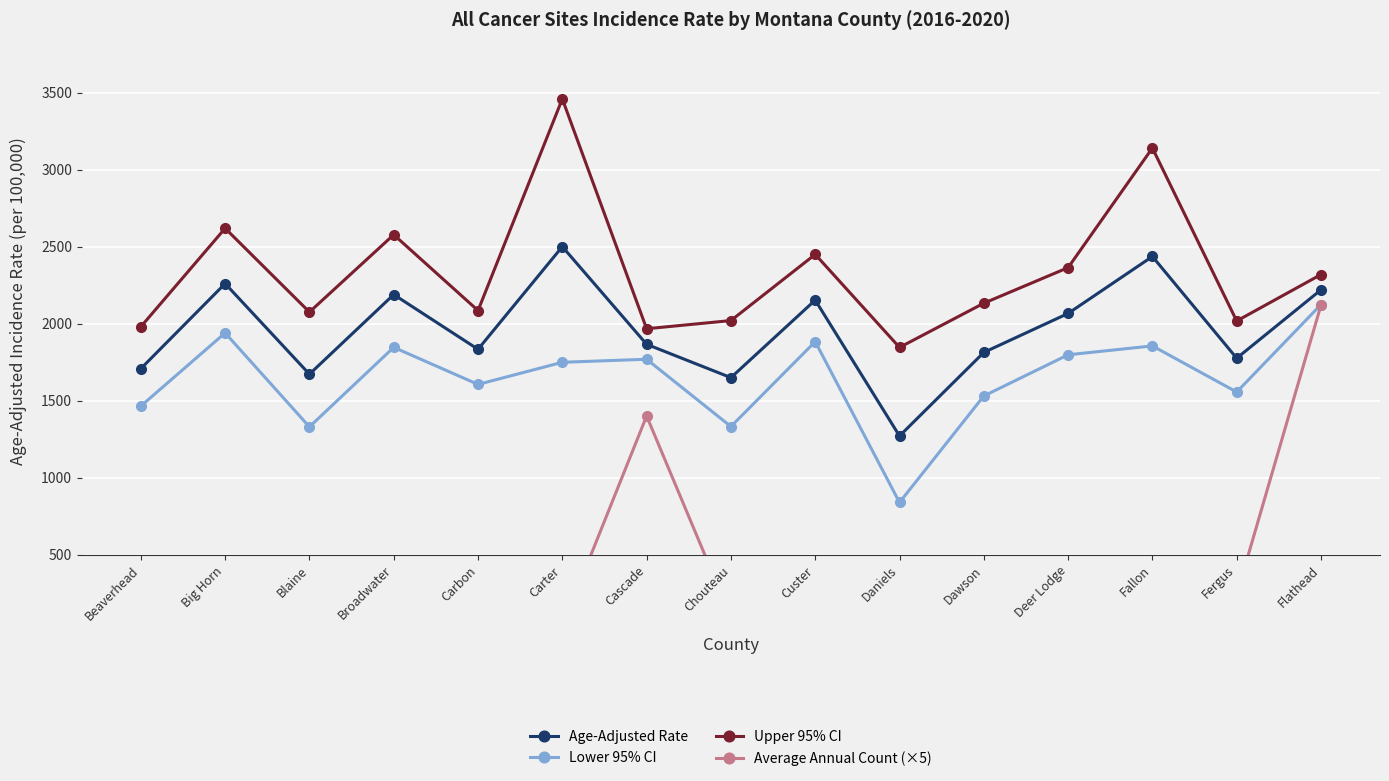

Count the number of data series in this chart.

4